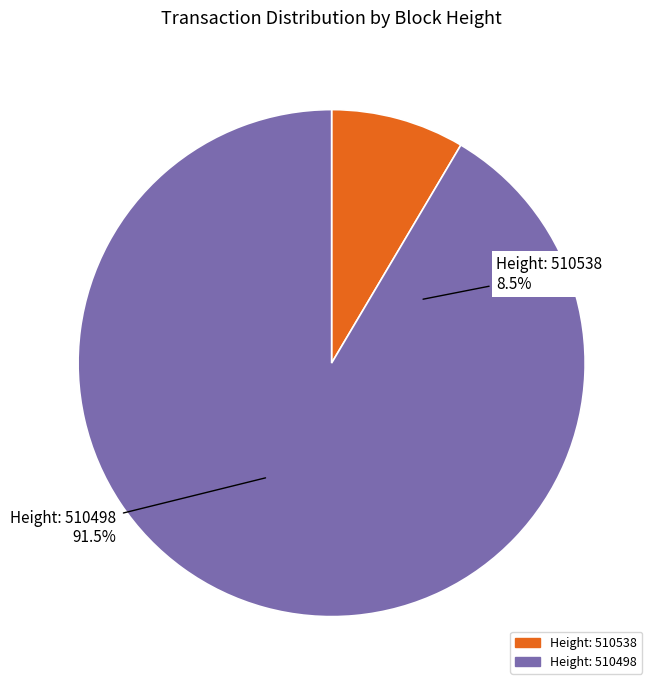

Which slice is the smallest?

510538